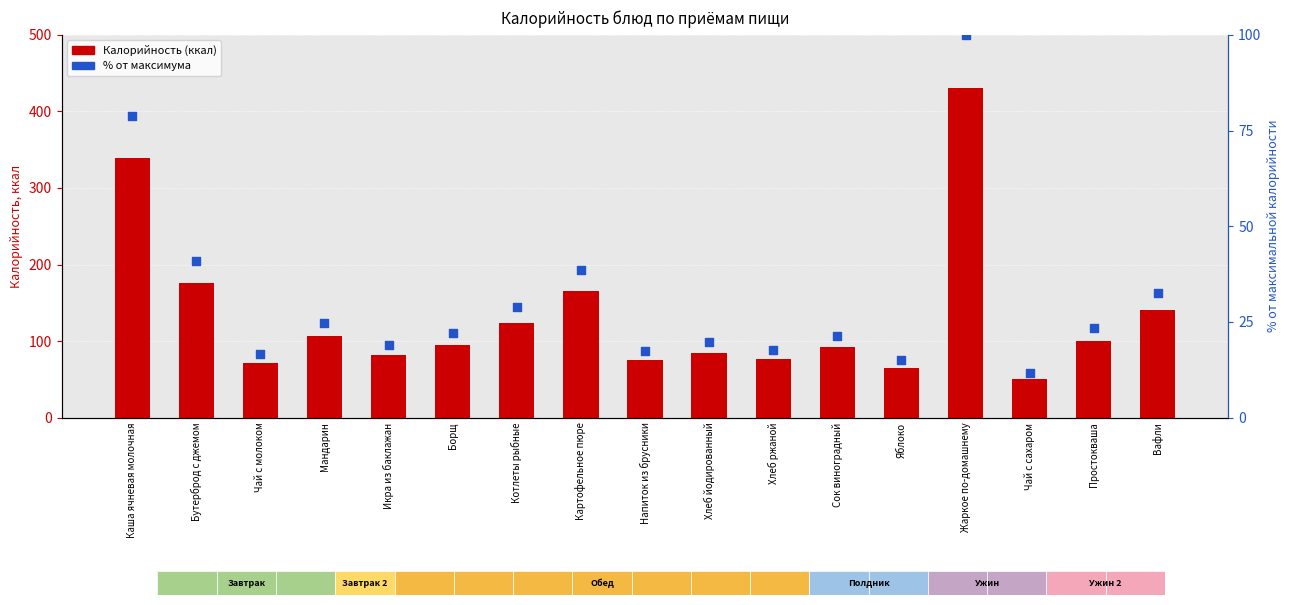

Is the value of % от максимума at Чай с молоком greater than the value of Калорийность (ккал) at Котлеты рыбные?

No